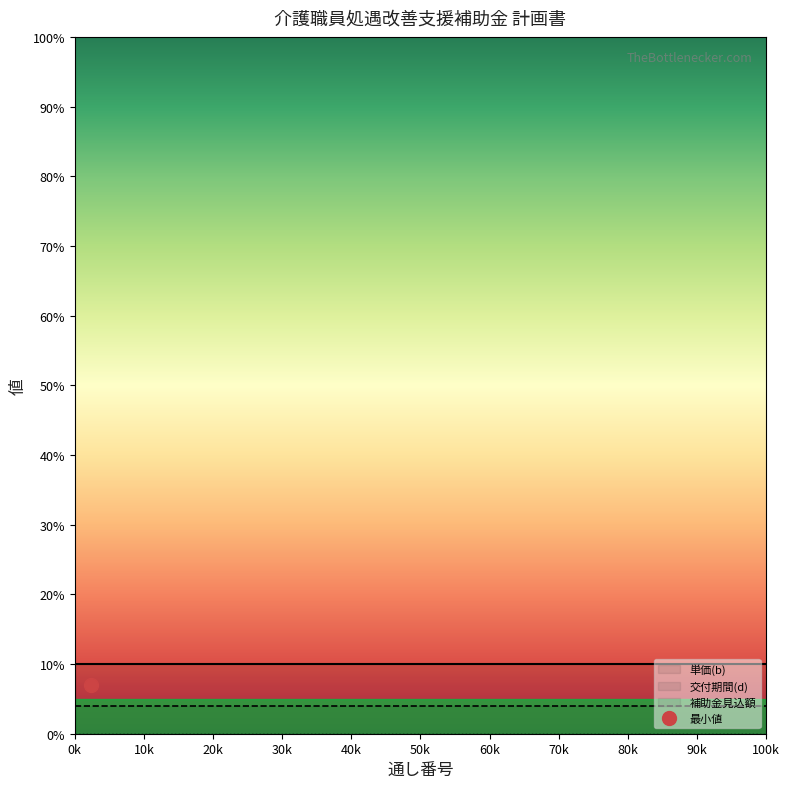

True or false: 補助金見込額 has more than 0 points higher than both neighbors.

False